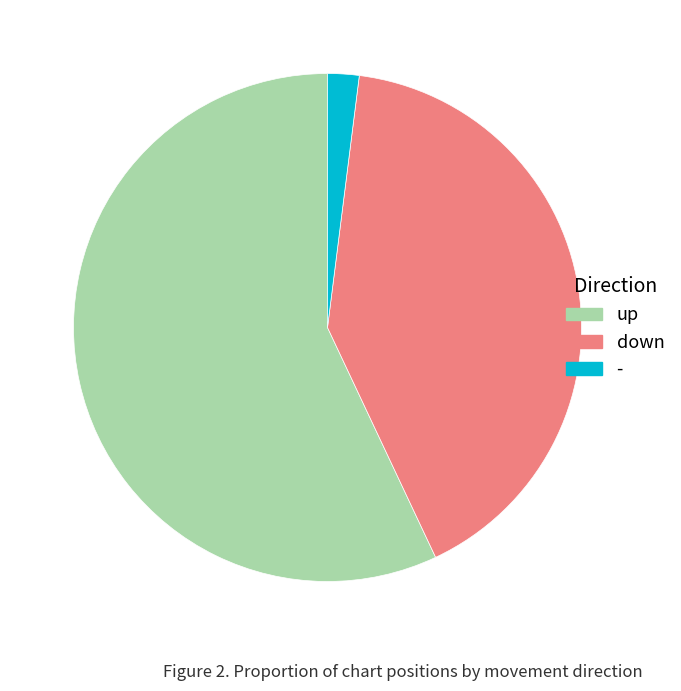

What is the smallest slice in the pie chart?

-